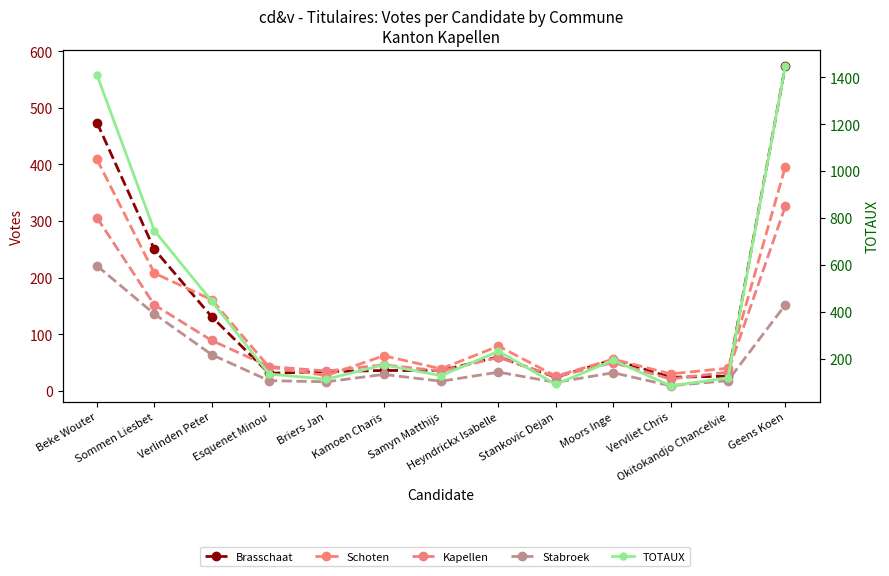

The Schoten series shows 40 at Okitokandjo Chancelvie. True or false?

True